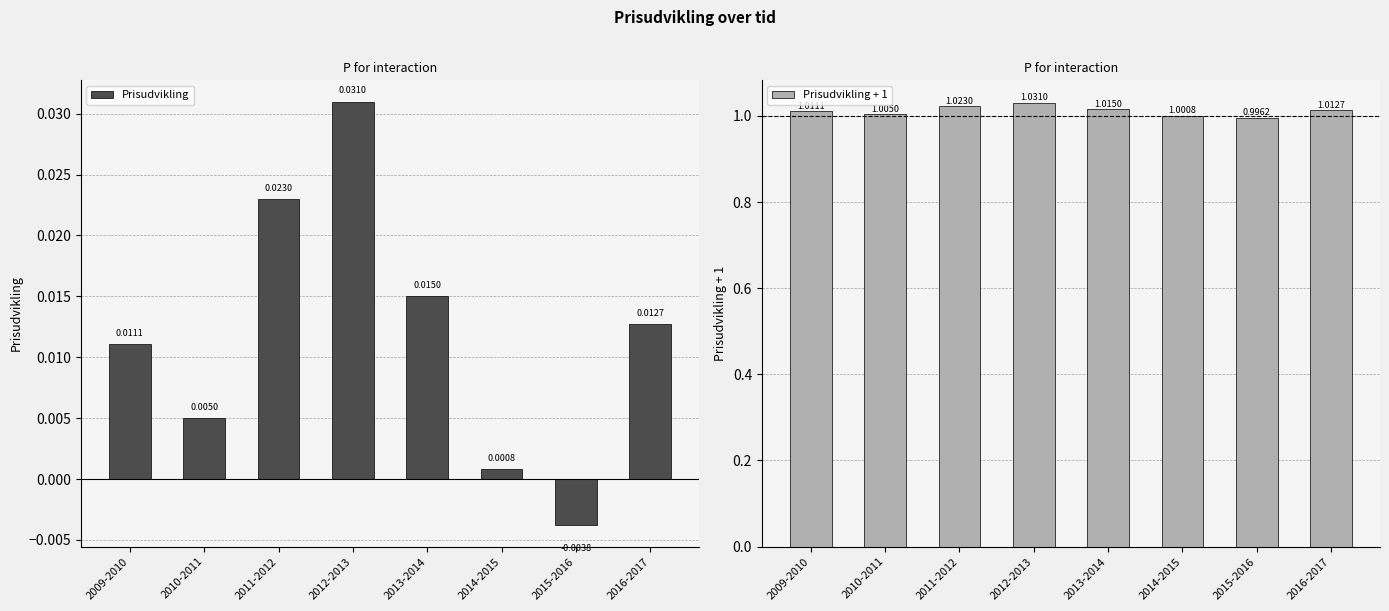

What are all the series names shown in the legend?

Prisudvikling, Prisudvikling + 1